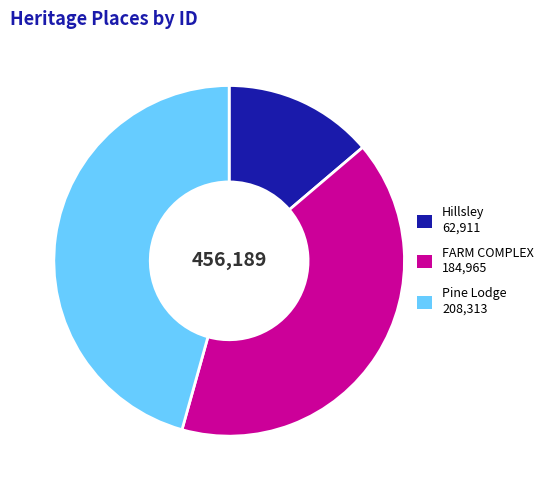

Which has a higher value, FARM COMPLEX or Hillsley?

FARM COMPLEX